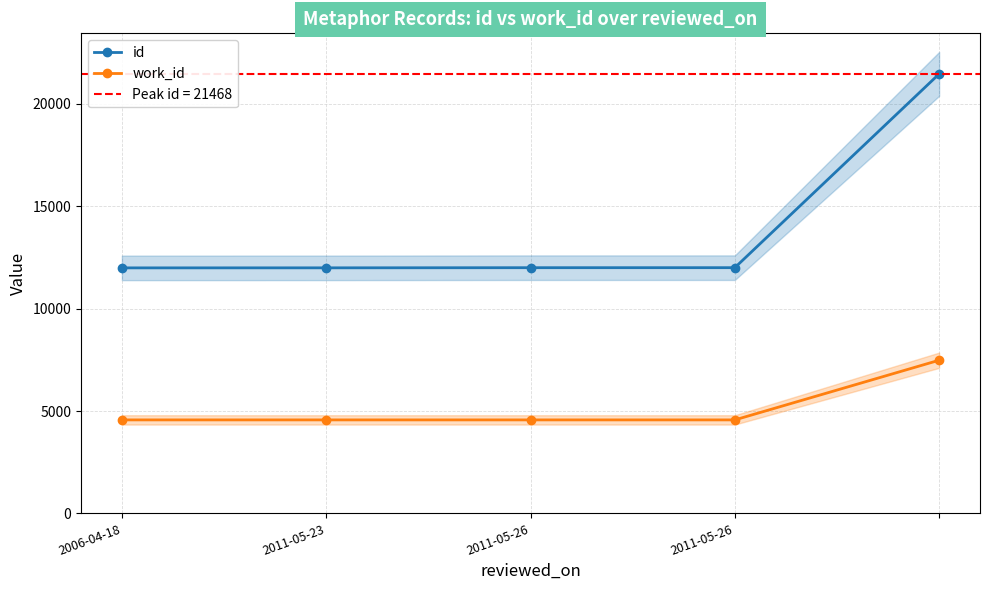

Rank the series by their average value, from highest to lowest.

id, work_id